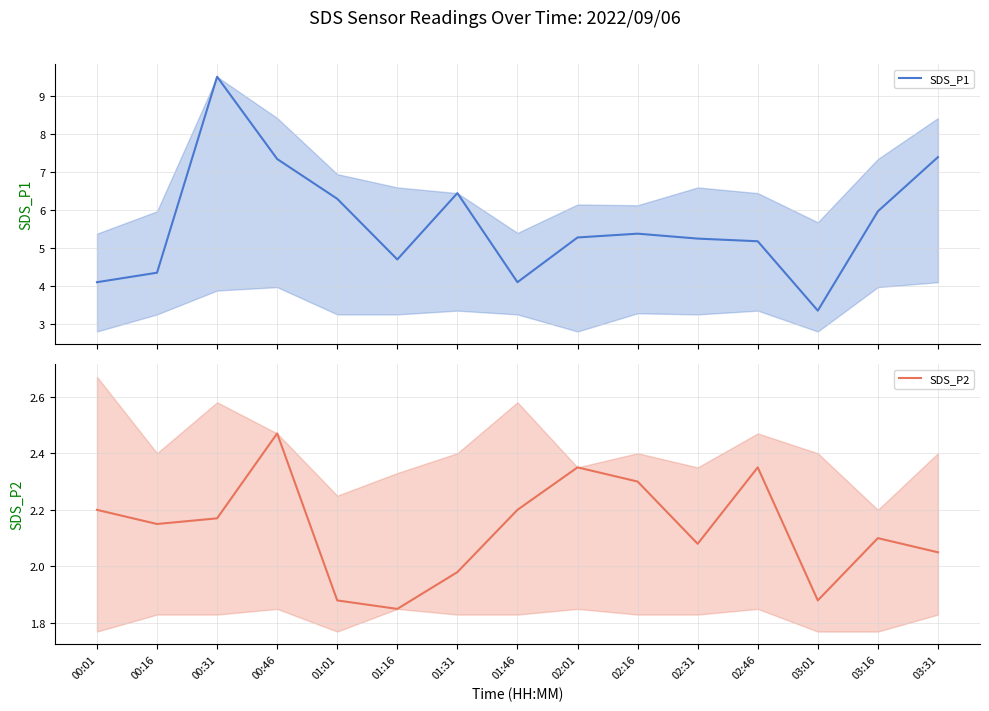

Rank the series by their maximum value, from highest to lowest.

SDS_P1, SDS_P2